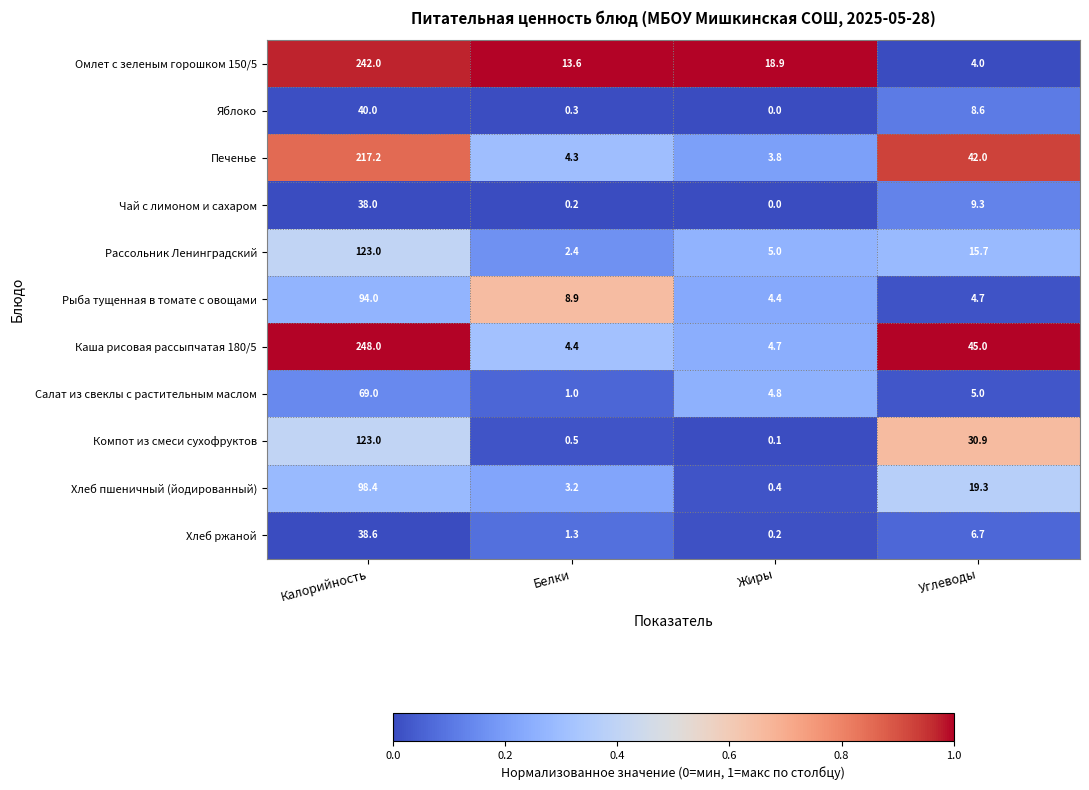

True or false: Салат из свеклы с растительным маслом has a value of 4.8 at Жиры.

True